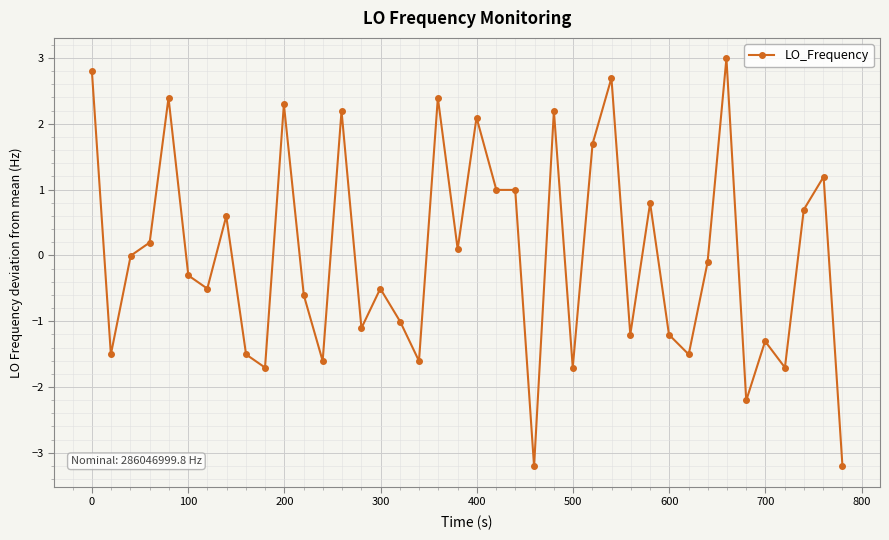

What is the maximum value shown in the chart?

3.0